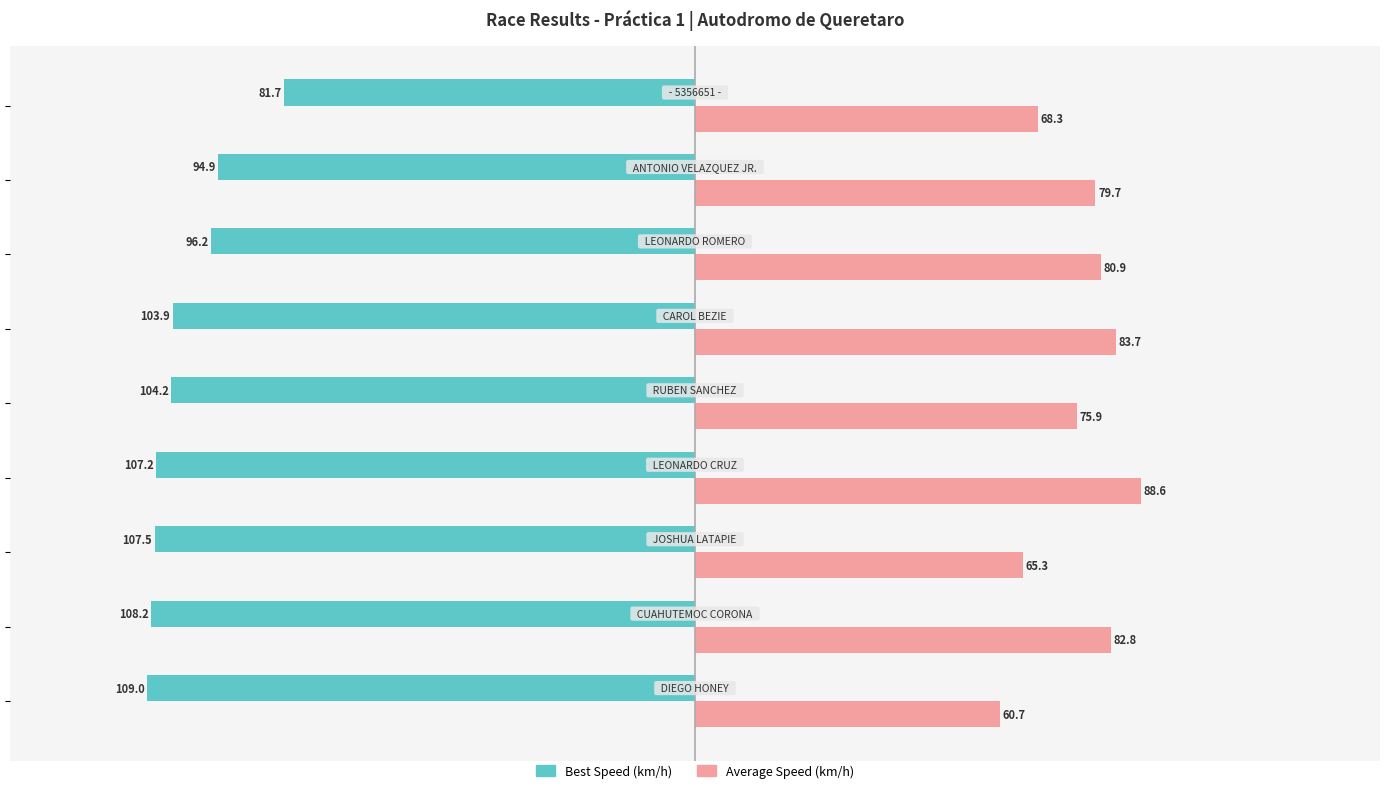

What is the maximum value shown in the chart?

88.6